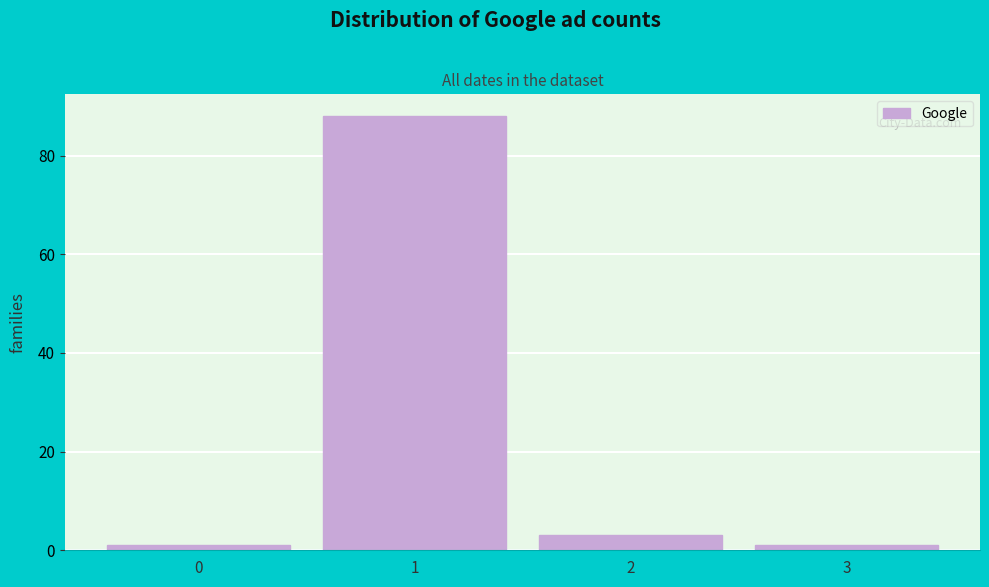

Over which range of the x-axis is the bar tallest?

0.5 to 1.5